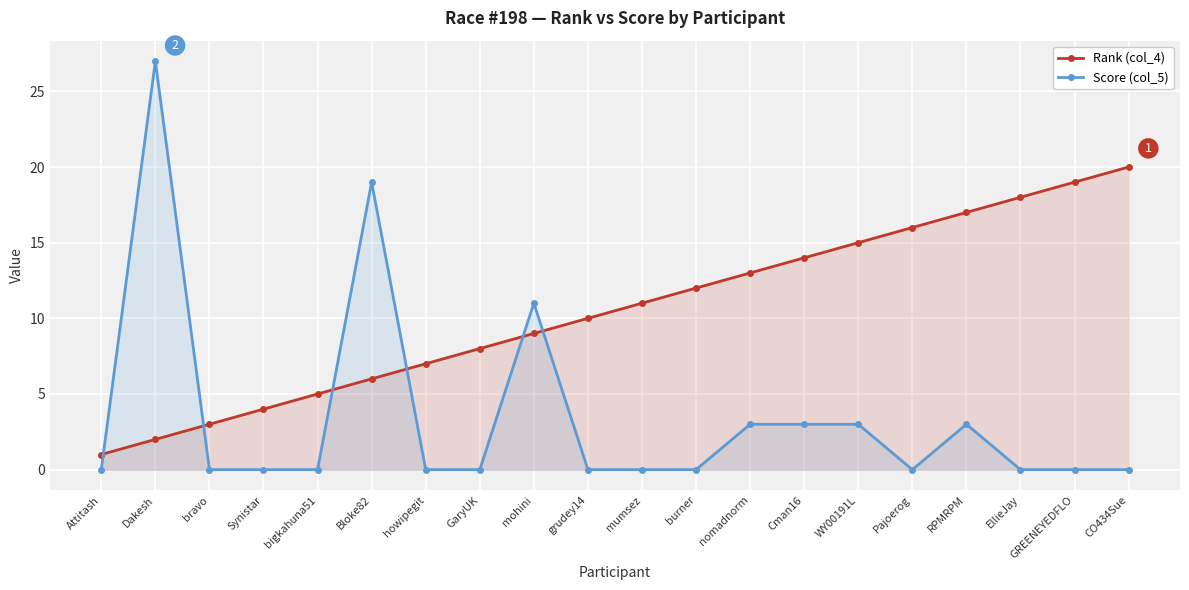

What is the sum of all Rank (col_4) values?

210